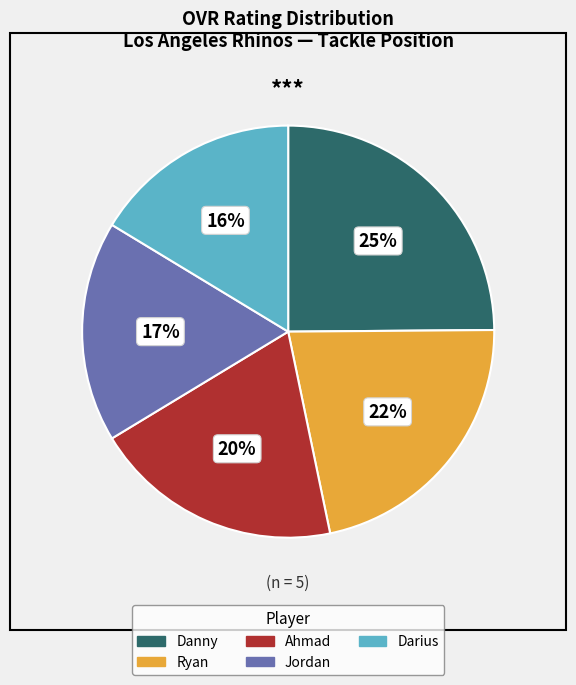

How many slices are in this pie chart?

5